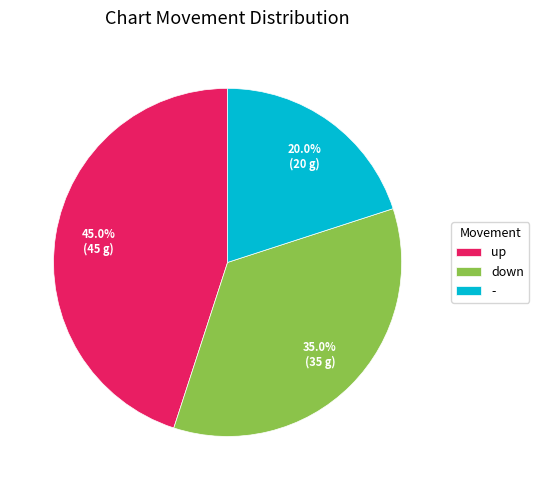

What is the largest slice in the pie chart?

up